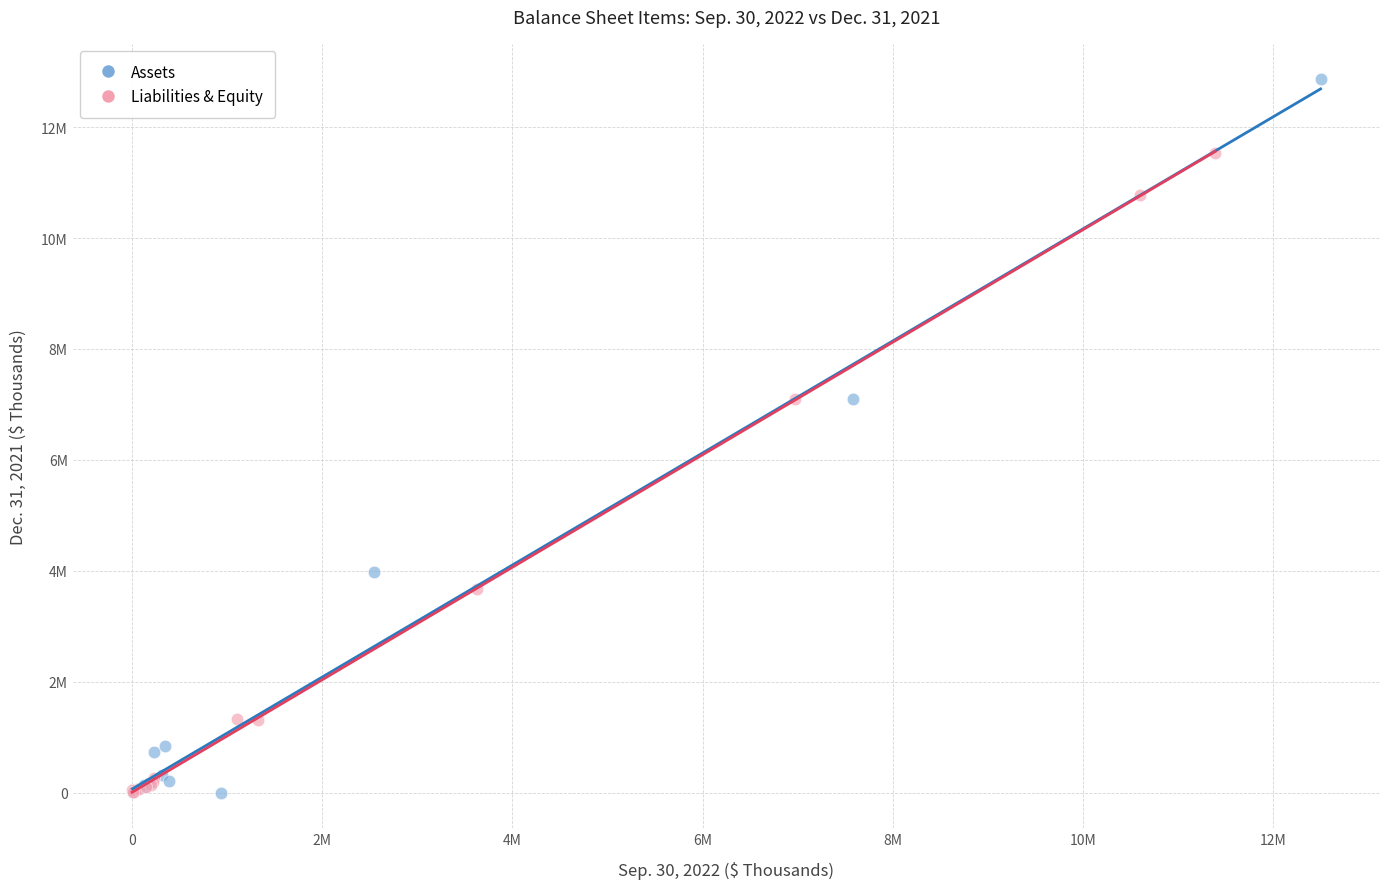

Which series has the widest spread of Y values?

Assets